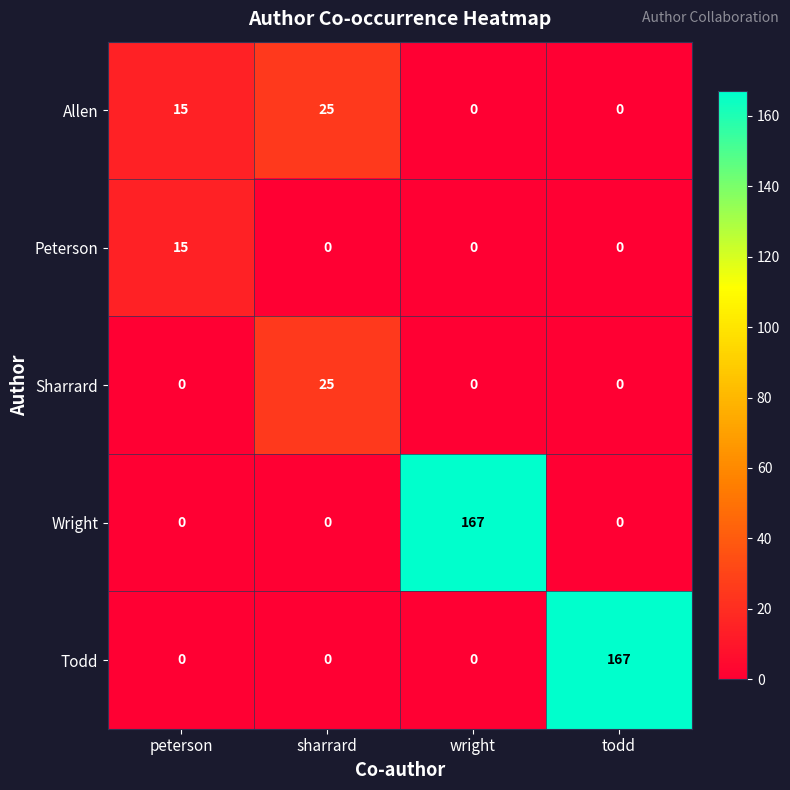

What is the average value of the Peterson series?

4